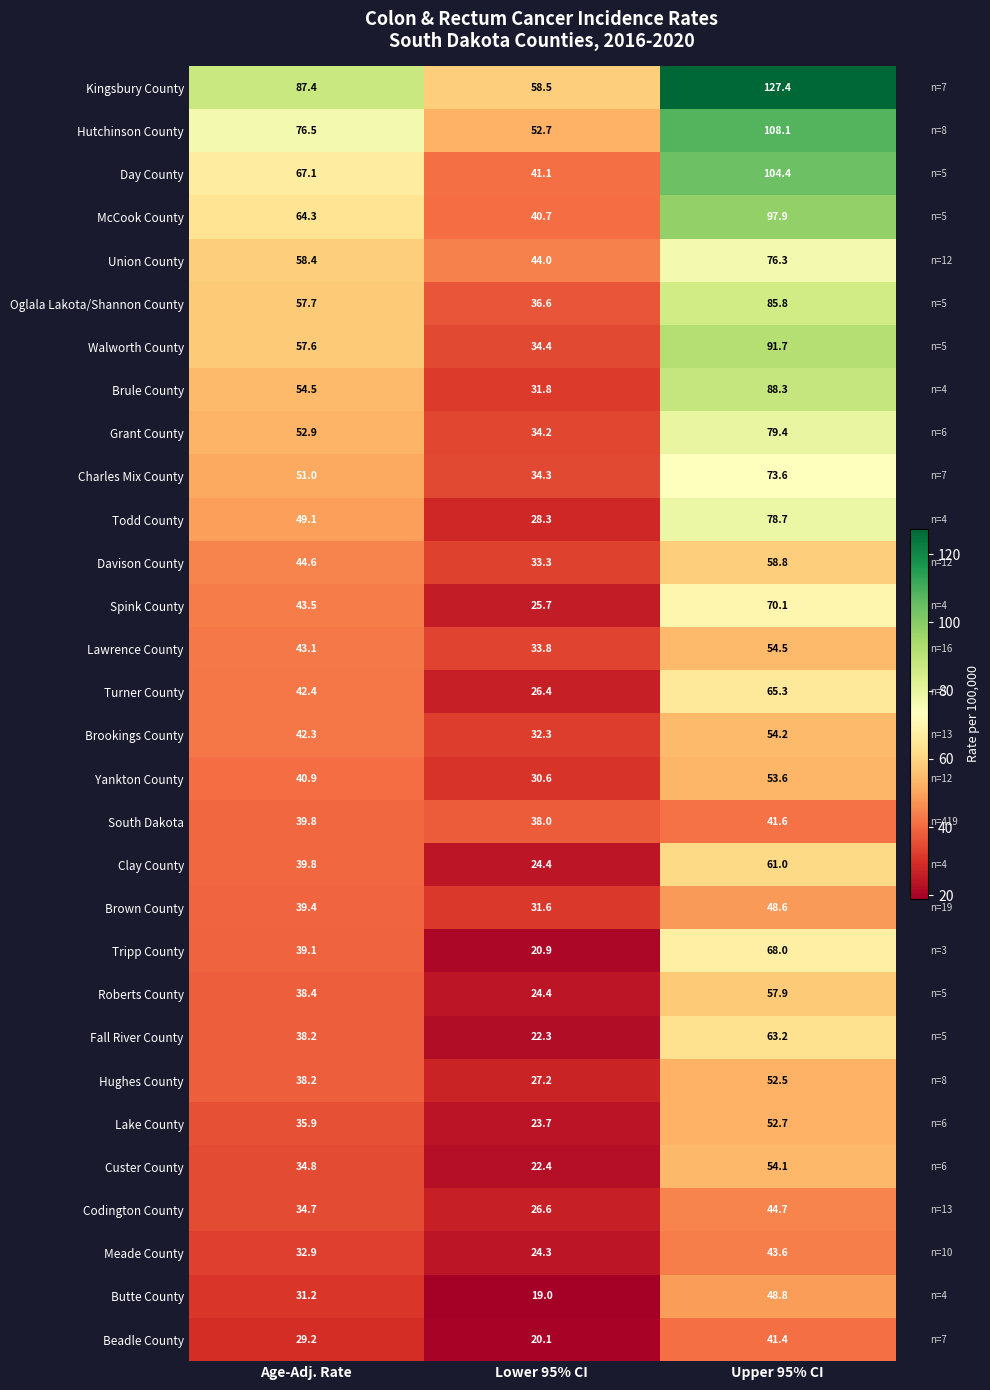

True or false: Spink County has a value of 41.1 at Upper 95% CI.

False